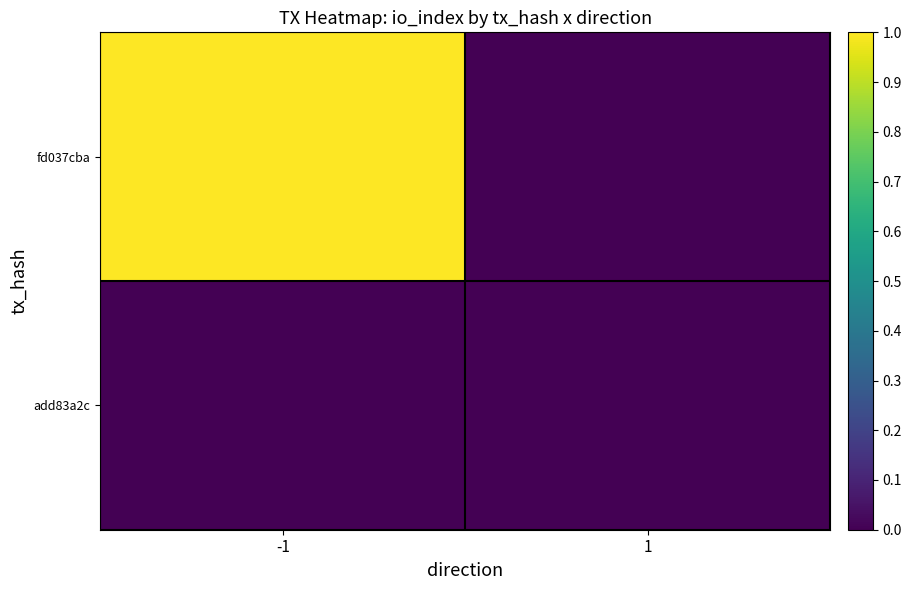

Count the number of categories in the chart.

2